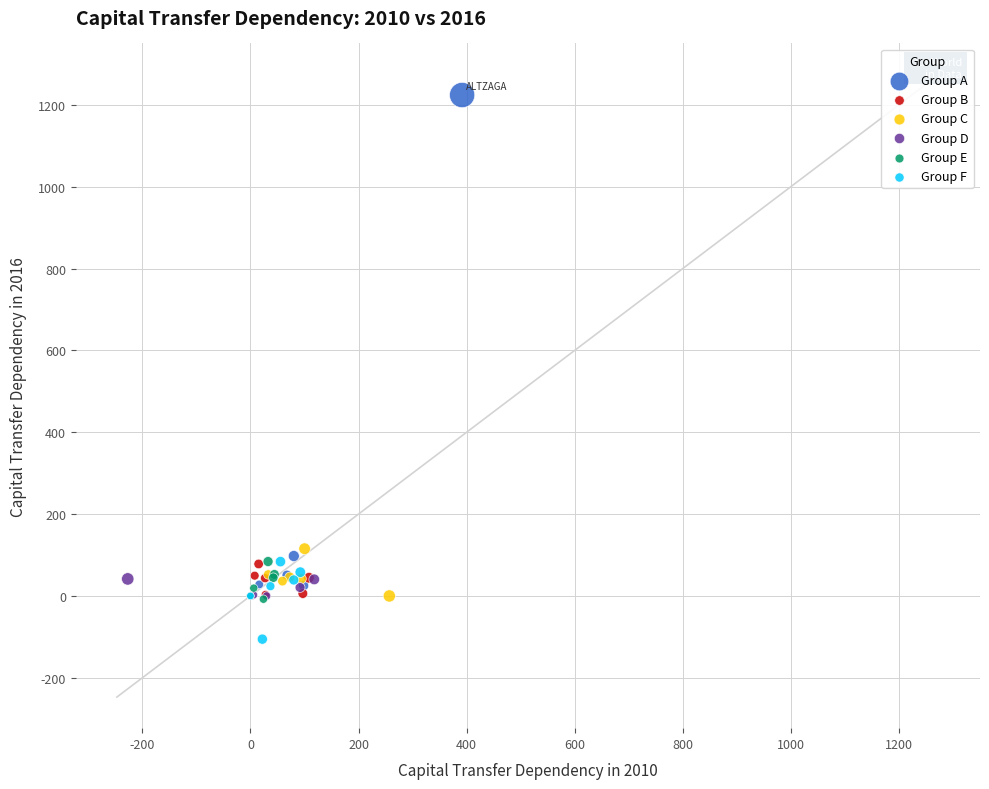

Which series contains the lowest Y value?

Group F